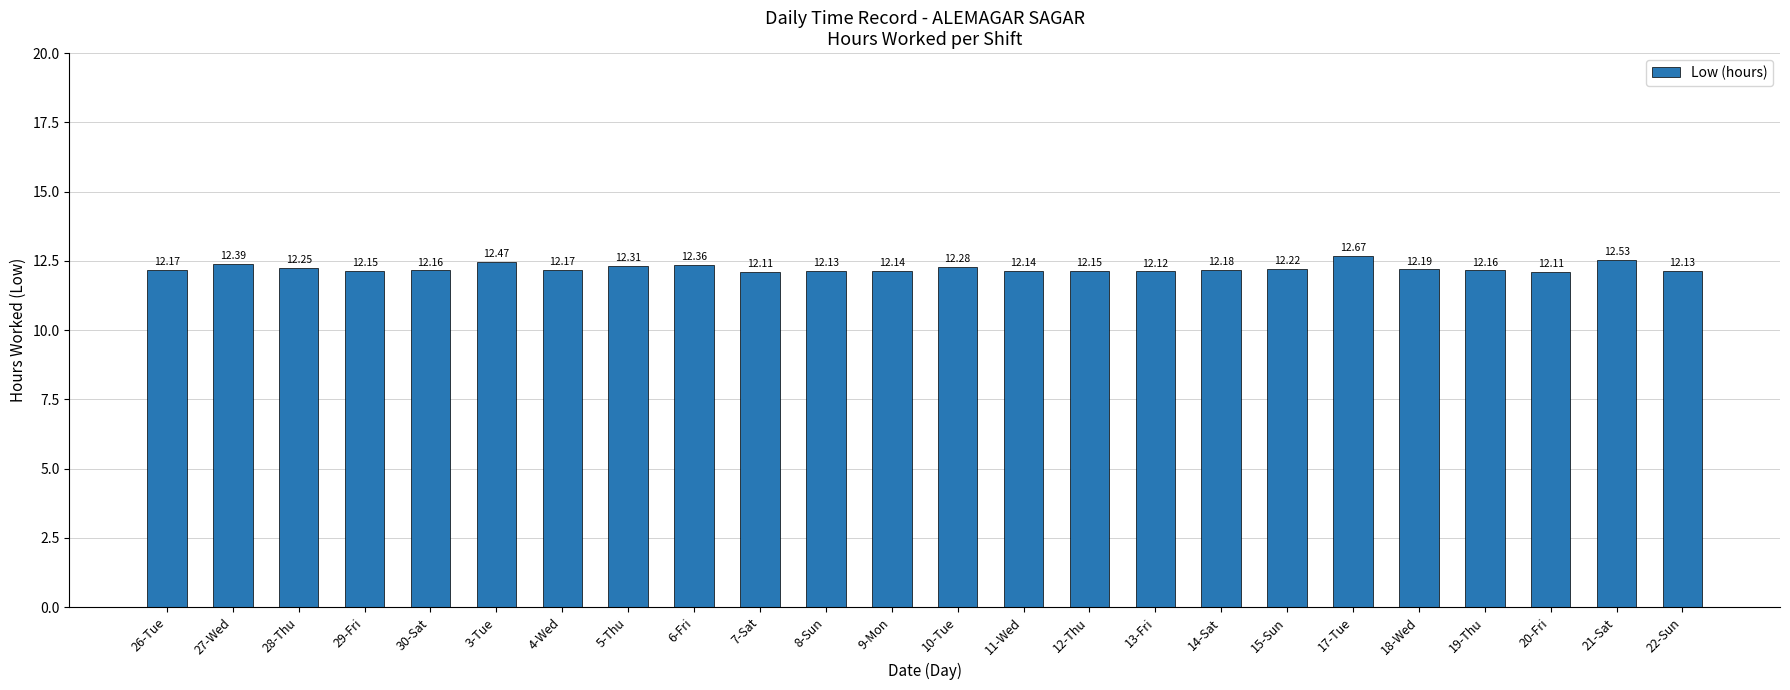

What is the difference between the values at 30-Sat and 28-Thu?

0.1